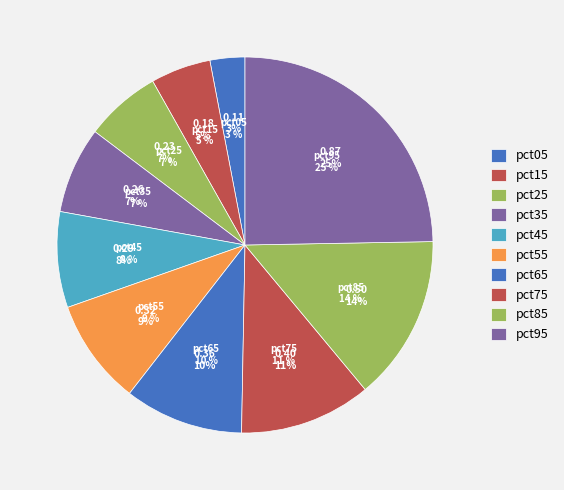

How many slices are in this pie chart?

10